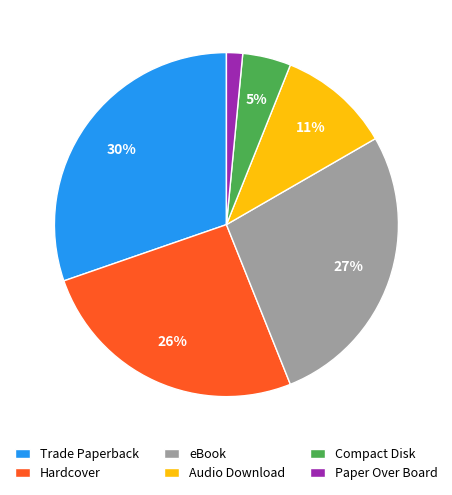

True or false: Audio Download accounts for 5% of the total.

False